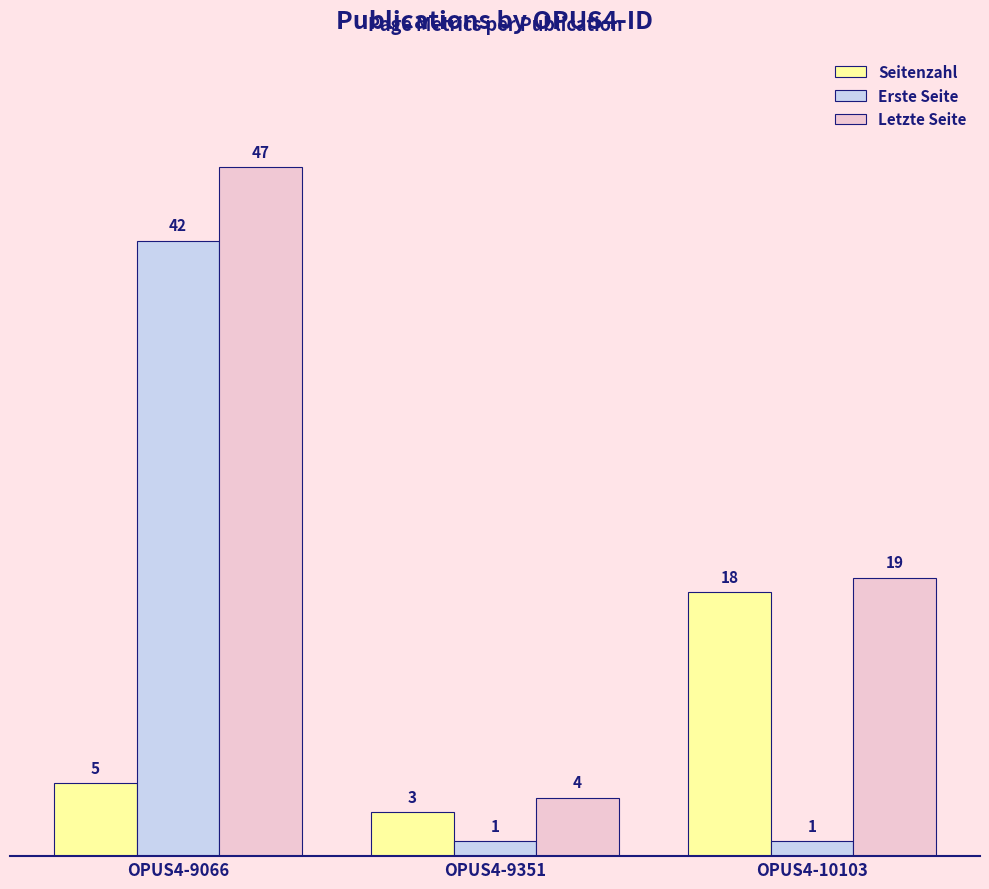

How many groups of bars are there?

3